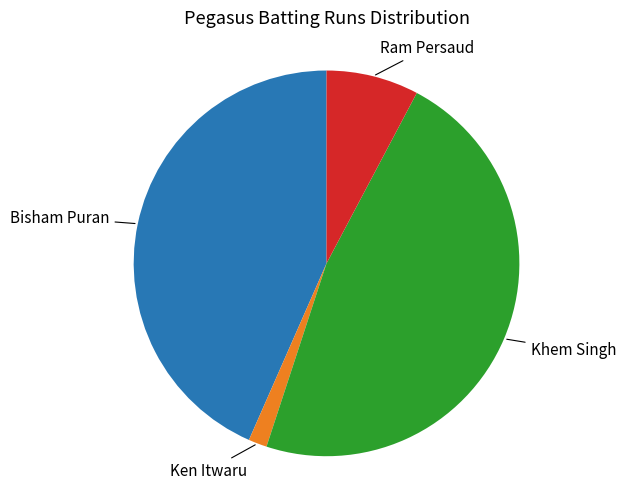

Count the number of slices in the pie.

4